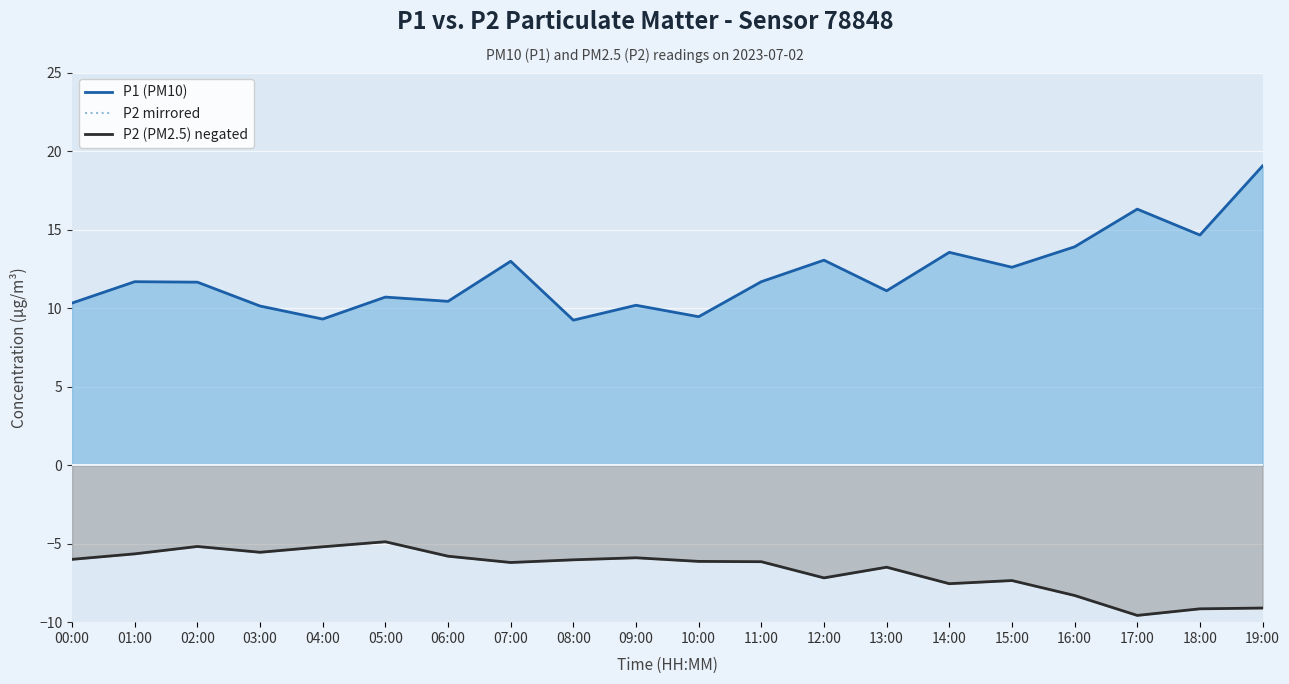

Which series changed the most between 00:00 and 03:00?

P2 mirrored